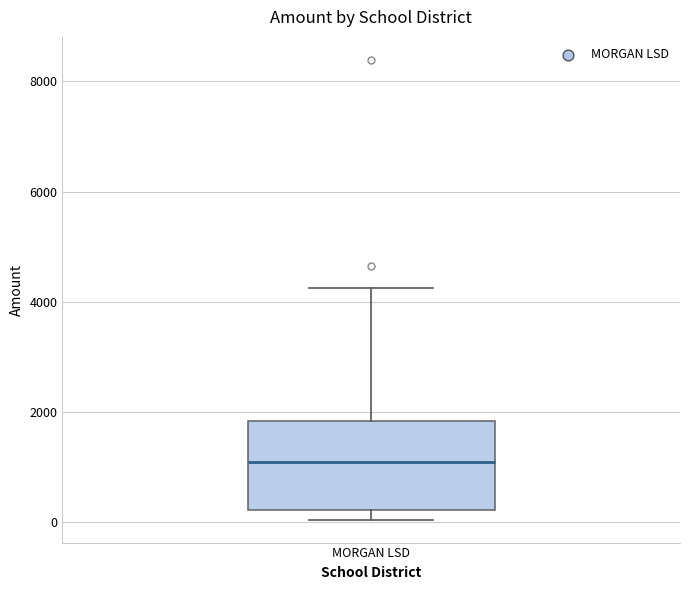

Transcribe this box plot: give where the median line is, the range the box spans, and where the two whiskers end, as read against the y-axis. The values are not printed on the chart, so give them approximately, as read against the axis.

median 1000, box 200 to 1800, whiskers 0 to 4200